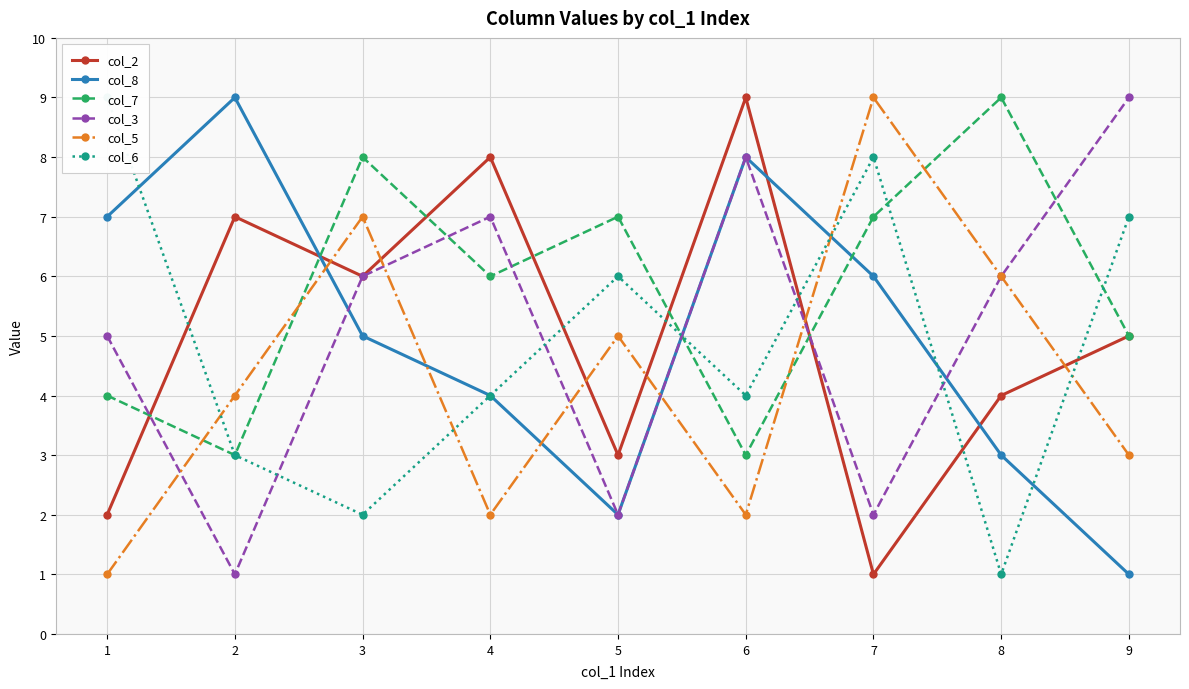

Is the value of col_6 at 2 greater than the value of col_5 at 5?

No